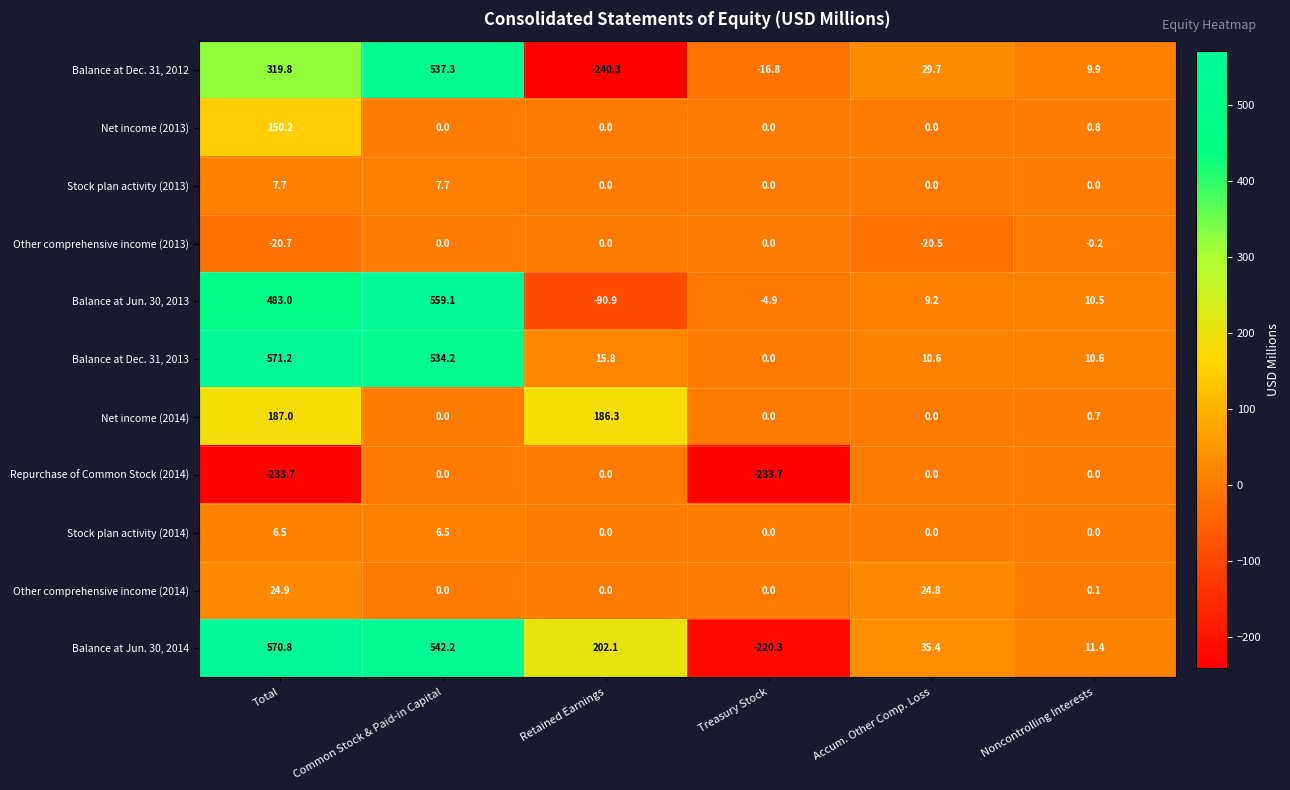

At which label is Net income (2013) closest to 75?

Noncontrolling Interests